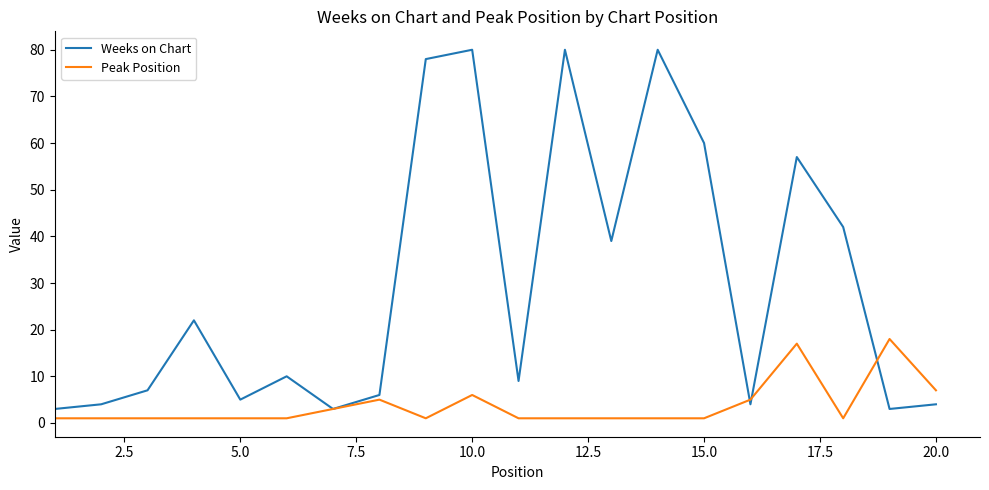

List the series in order of their overall mean, lowest first.

Peak Position, Weeks on Chart